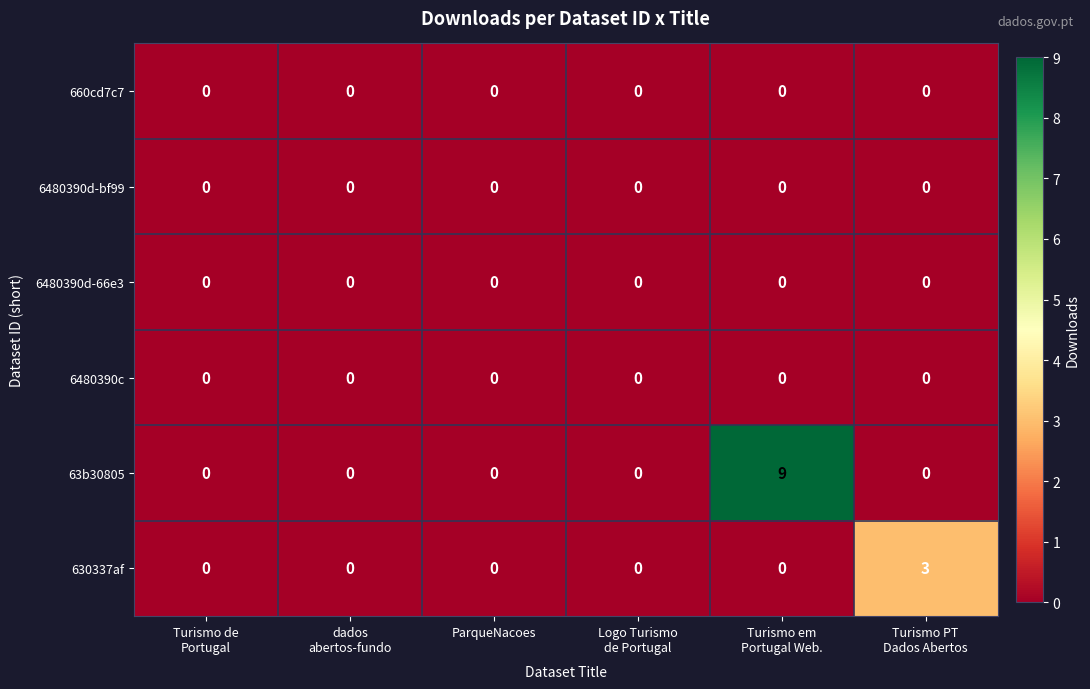

Count the number of categories in the chart.

6